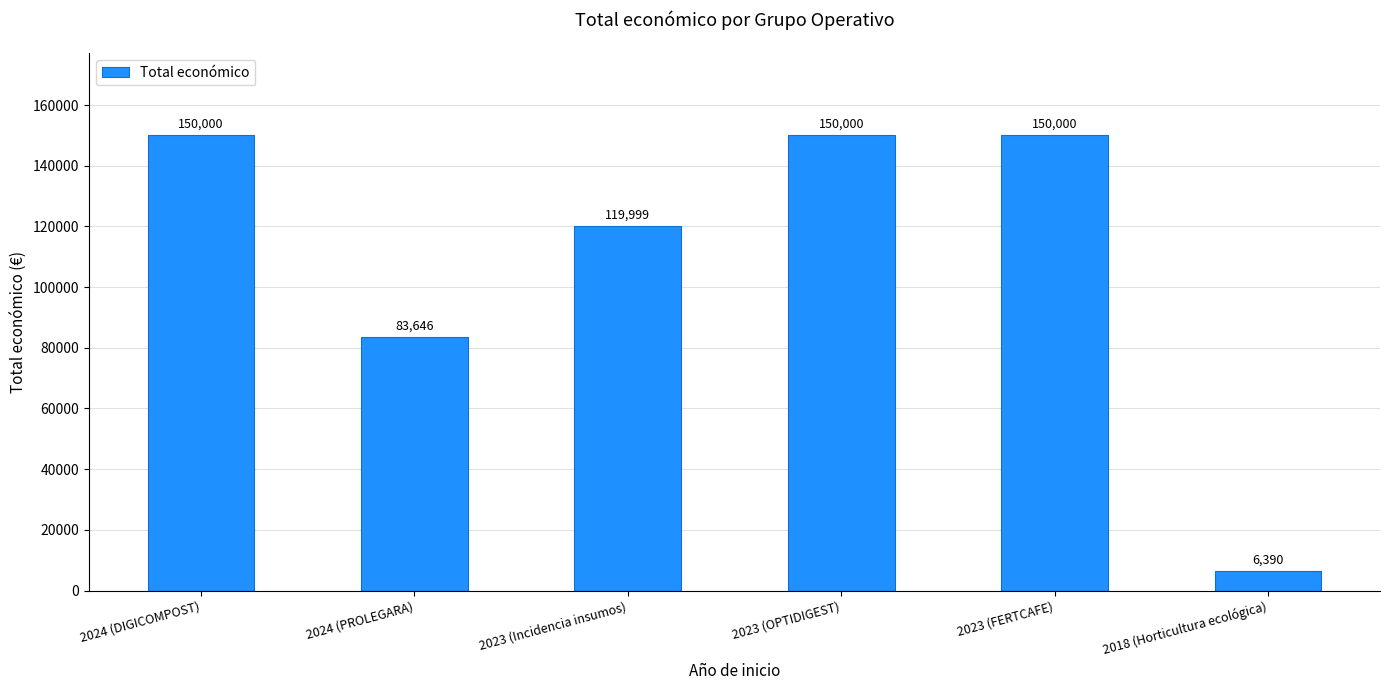

Reading right to left, extract all data points from this chart.

2018 (Horticultura ecológica)=6390	2023 (FERTCAFE)=150000	2023 (OPTIDIGEST)=150000	2023 (Incidencia insumos)=119999	2024 (PROLEGARA)=83646	2024 (DIGICOMPOST)=150000